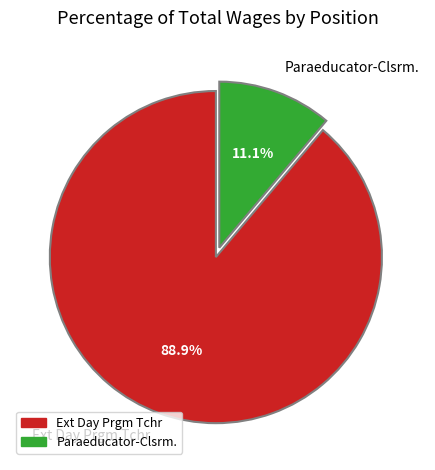

Which has a higher value, Ext Day Prgm Tchr or Paraeducator-Clsrm.?

Ext Day Prgm Tchr